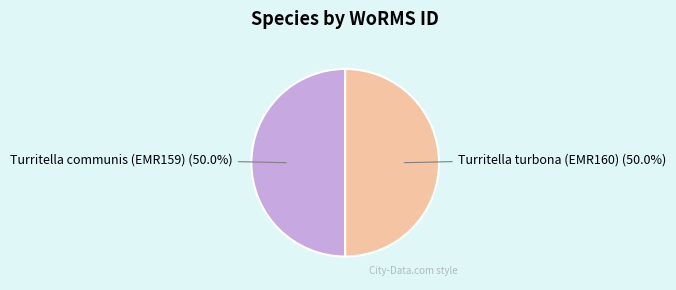

Do Turritella turbona (EMR160) and Turritella communis (EMR159) together represent more than half of the pie?

Yes